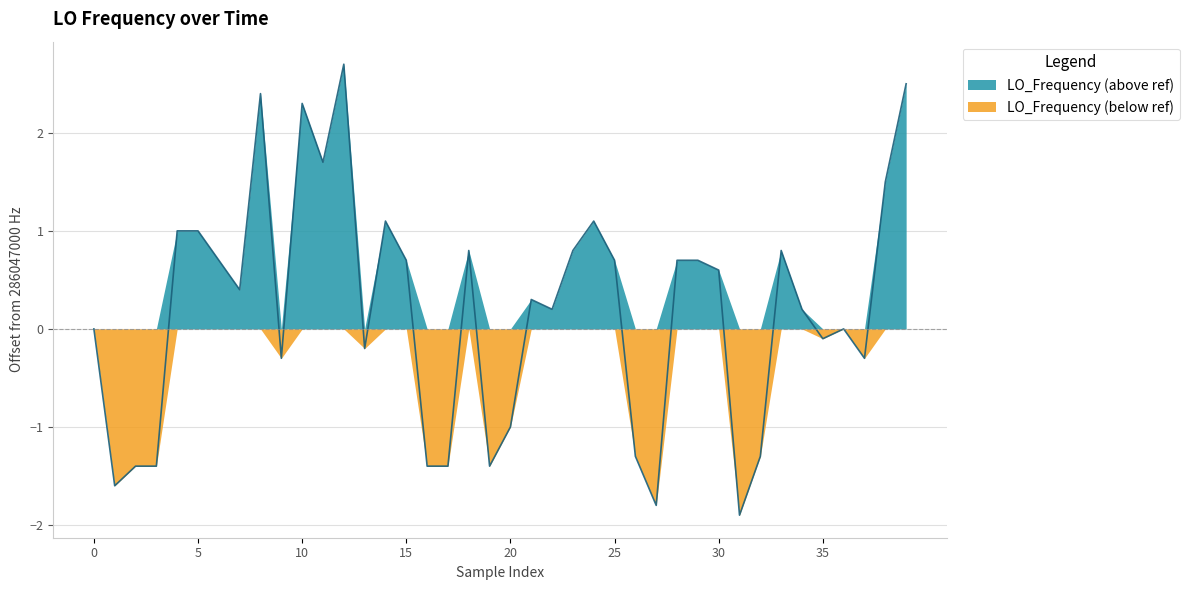

At which category does the chart reach its minimum across all series?

31